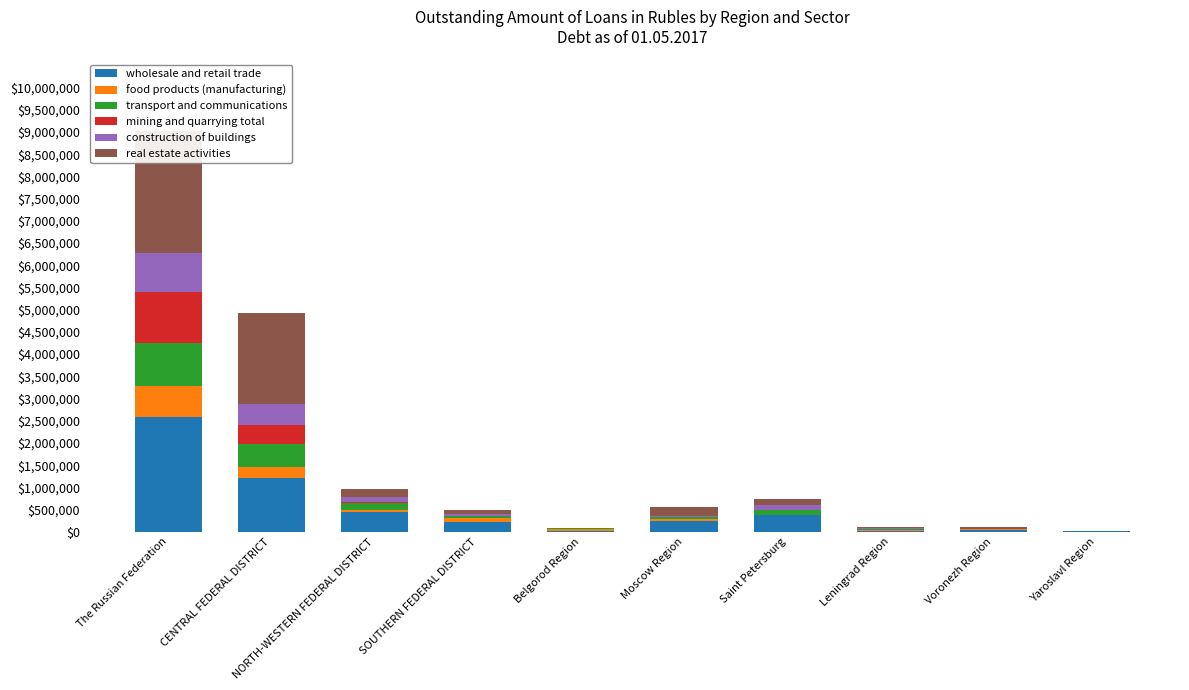

What position from the left is Belgorod Region?

5